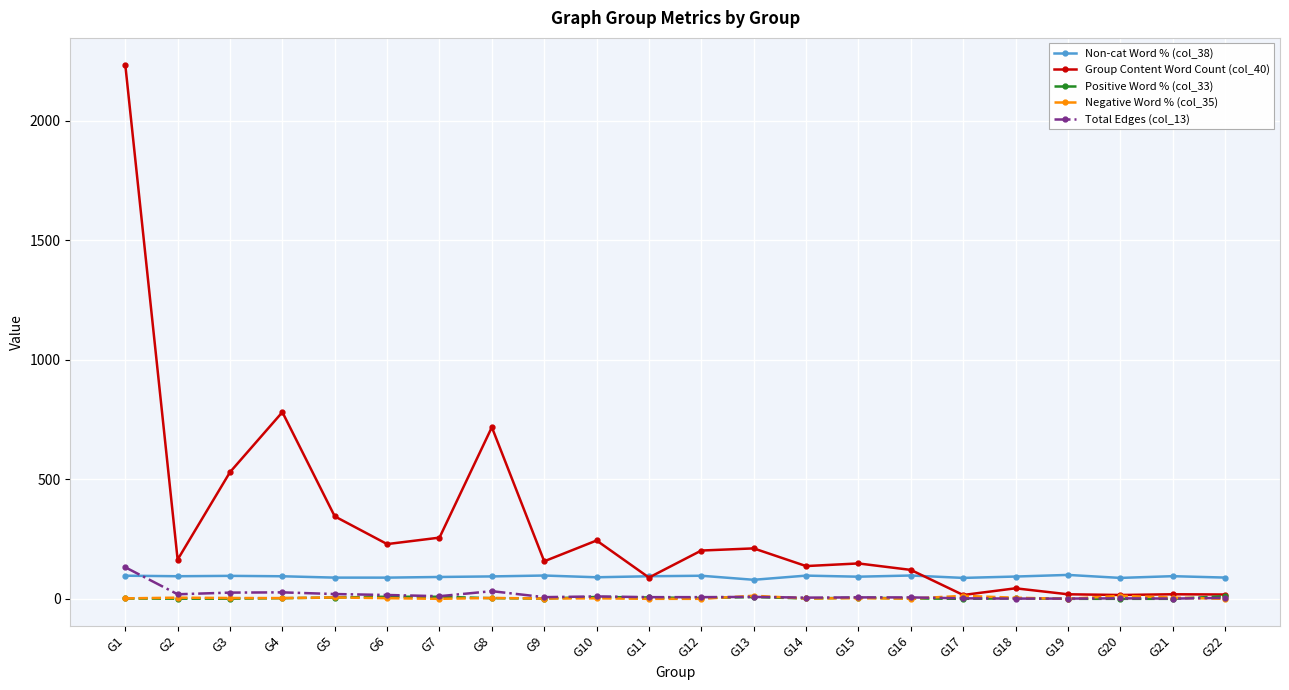

What are all the series names shown in the legend?

Non-cat Word % (col_38), Group Content Word Count (col_40), Positive Word % (col_33), Negative Word % (col_35), Total Edges (col_13)